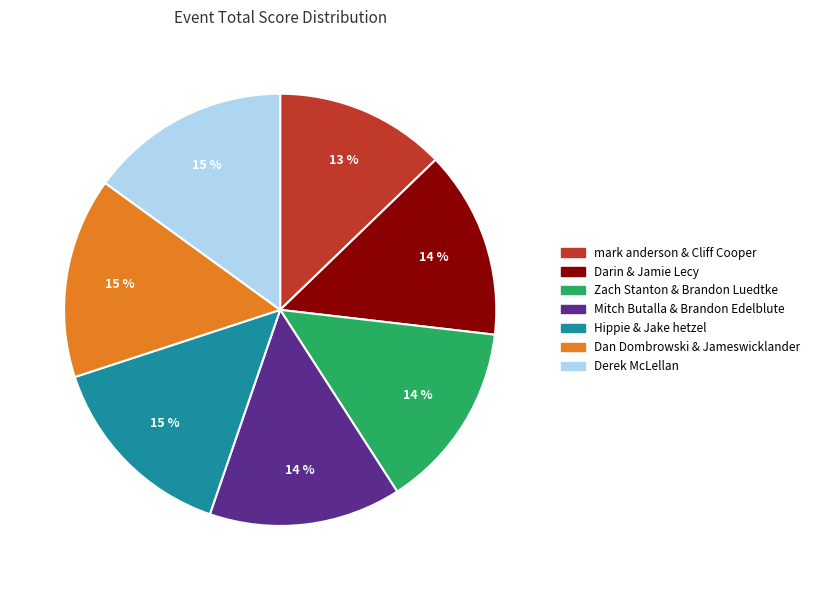

True or false: Dan Dombrowski & Jameswicklander accounts for 29% of the total.

False